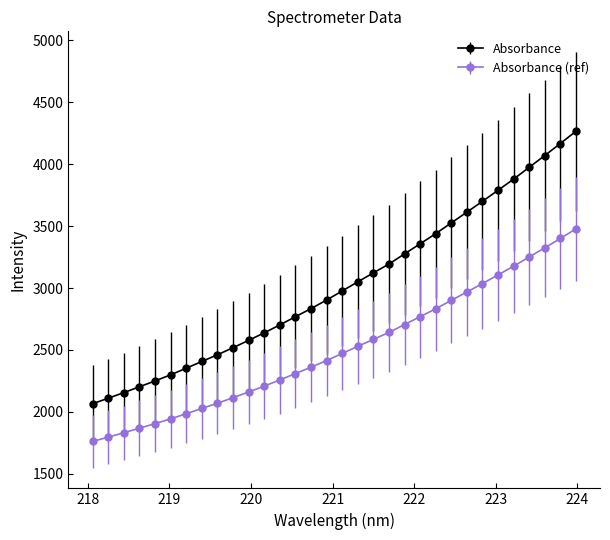

Which series has the largest total across all categories?

Absorbance